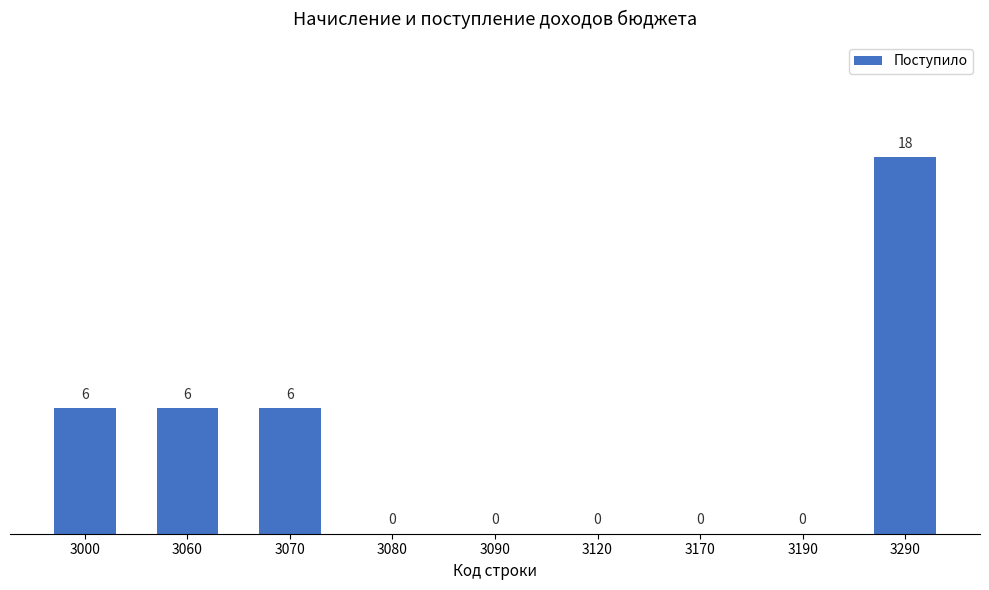

What is the maximum value shown in the chart?

18